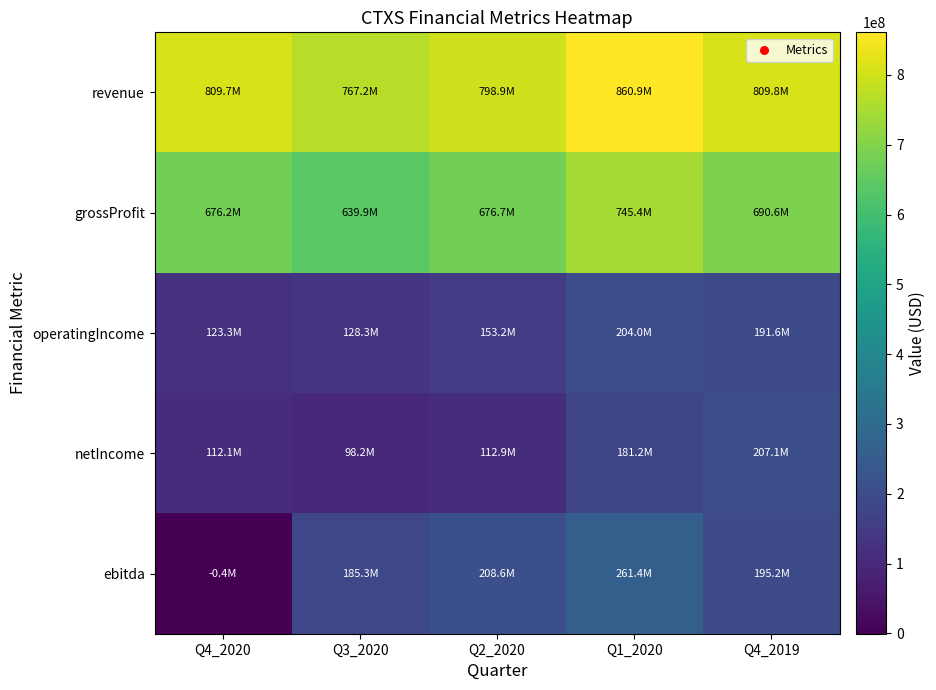

Rank the series by their maximum value, from highest to lowest.

revenue, grossProfit, ebitda, netIncome, operatingIncome